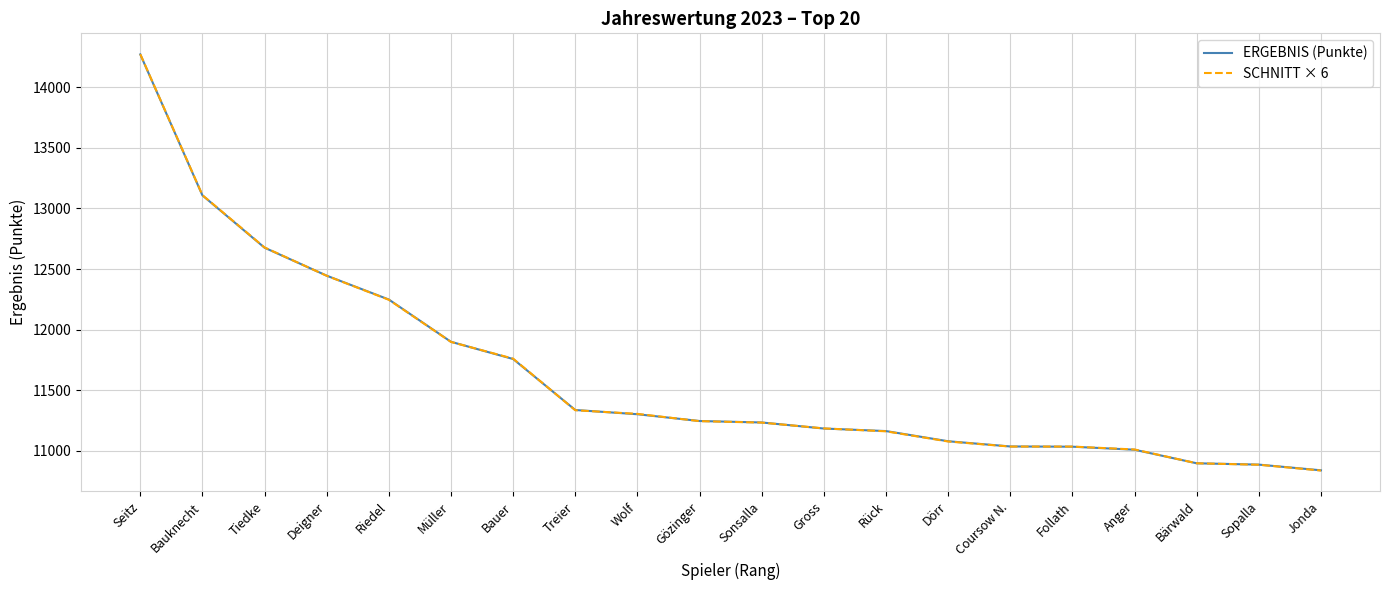

The SCHNITT × 6 series shows 11010 at Anger. True or false?

True